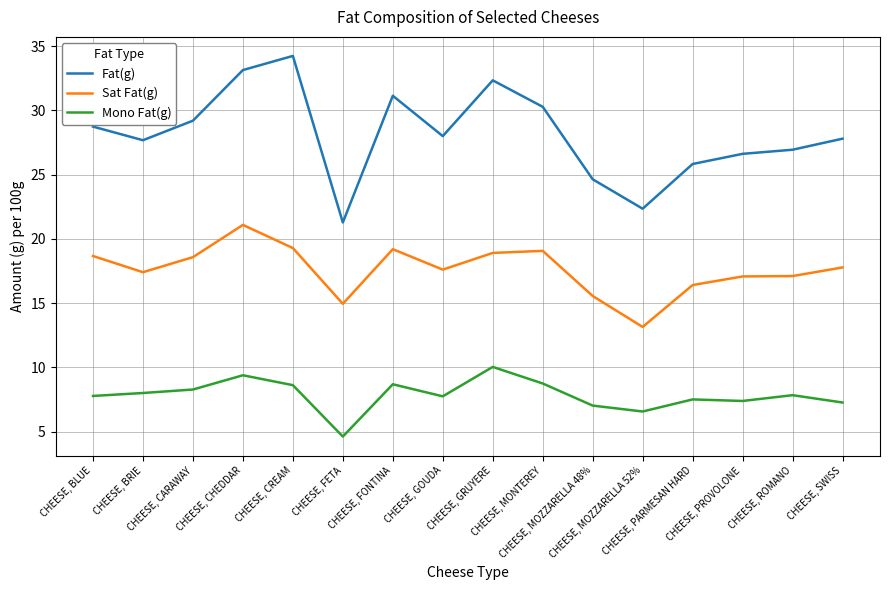

At CHEESE, SWISS, list the series in order from largest to smallest.

Fat(g), Sat Fat(g), Mono Fat(g)